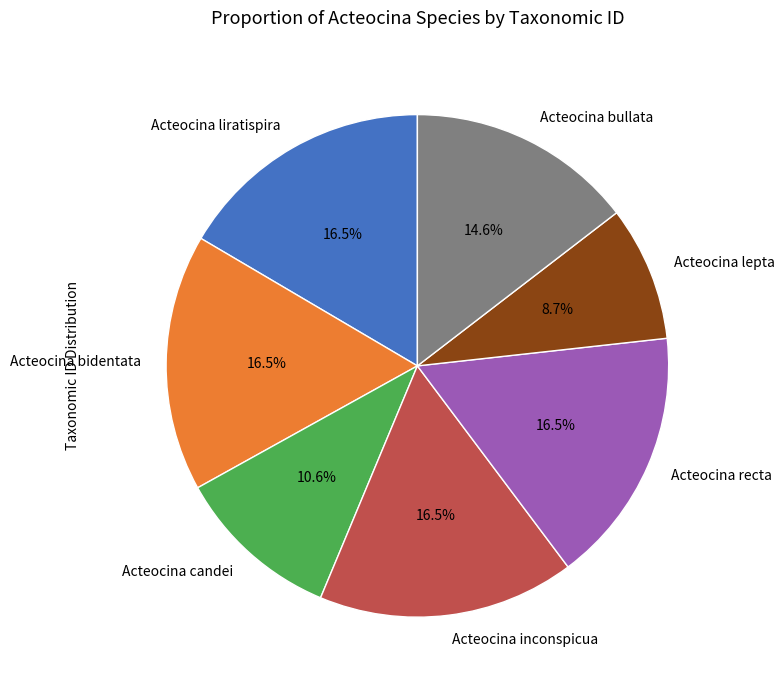

To the nearest percent, what percentage of the pie is Acteocina candei?

11%